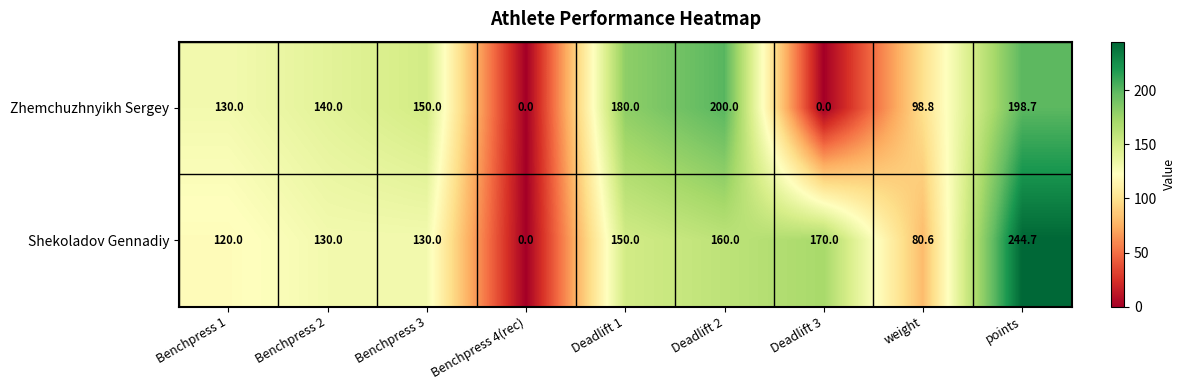

Which label corresponds to the largest value in the chart?

points